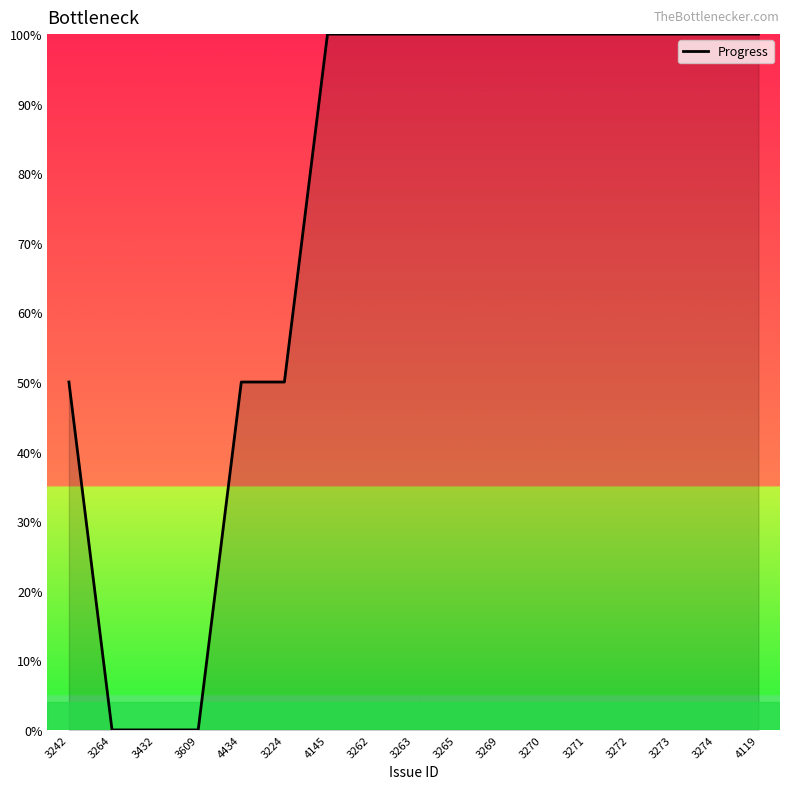

What position from the left is 3263?

9